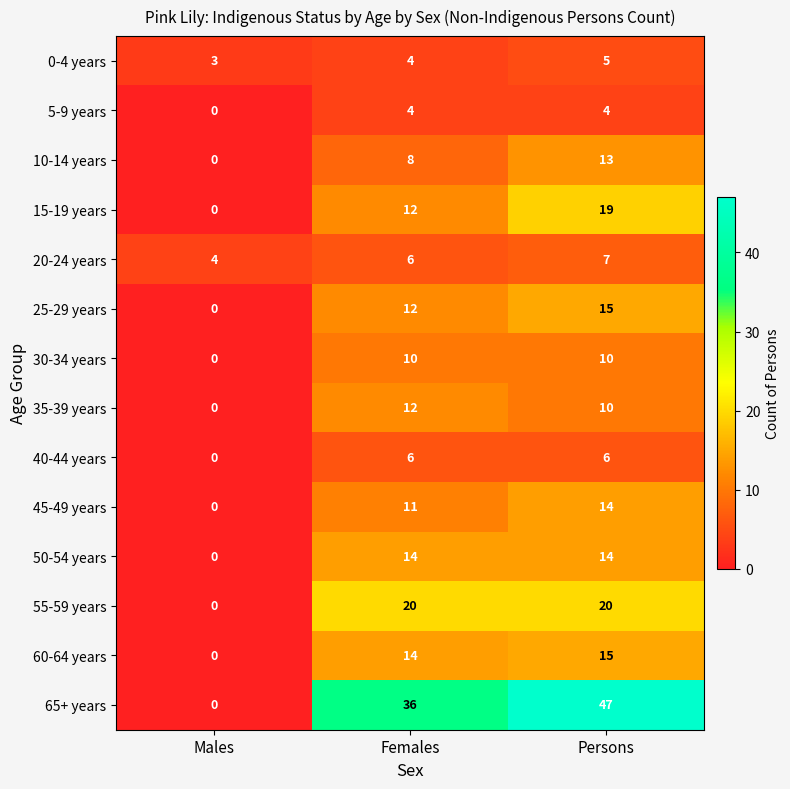

At which category is the sum across all series the highest?

Persons